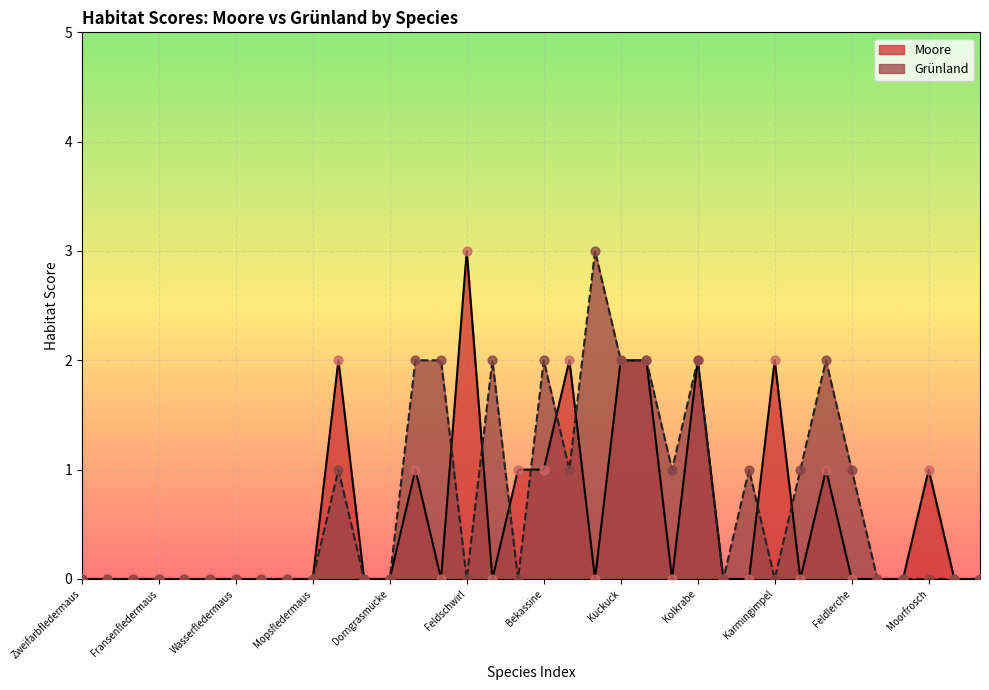

Which series has the largest total across all categories?

Grünland